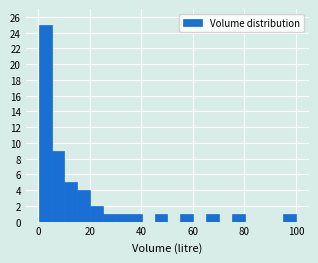

Read against the x-axis, roughly where is the centre of the tallest bar?

2